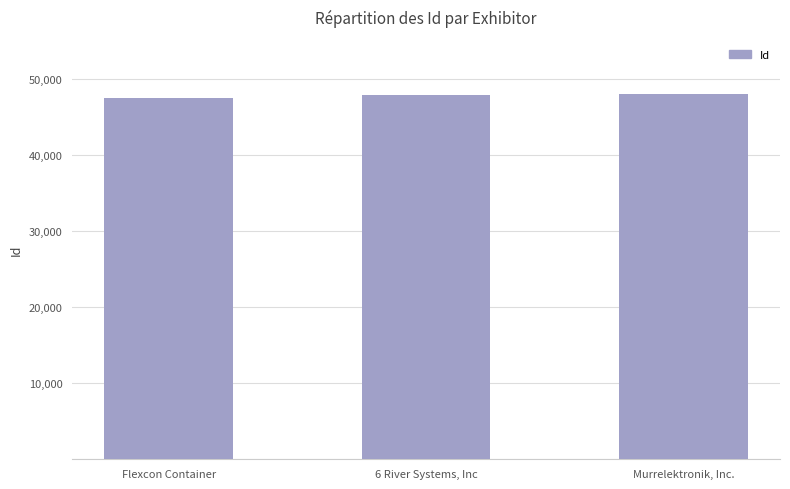

What is the smallest value displayed?

47494